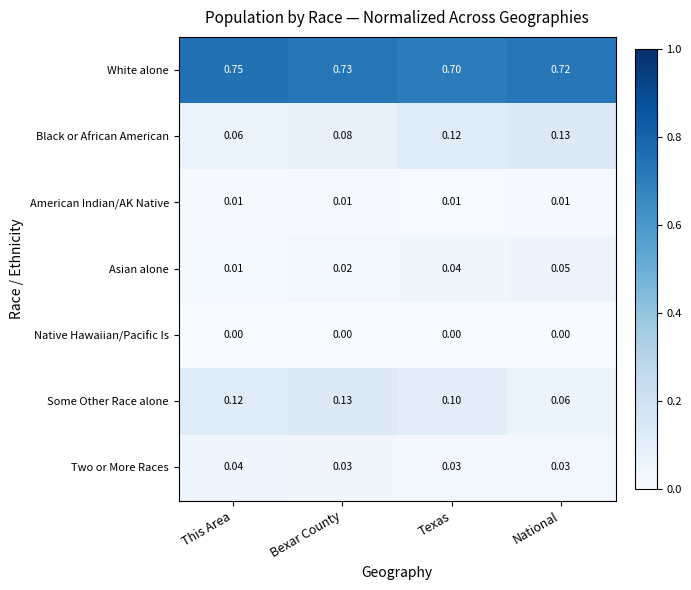

At National, list the series in order from largest to smallest.

White alone, Black or African American, Some Other Race alone, Asian alone, Two or More Races, American Indian/AK Native, Native Hawaiian/Pacific Is